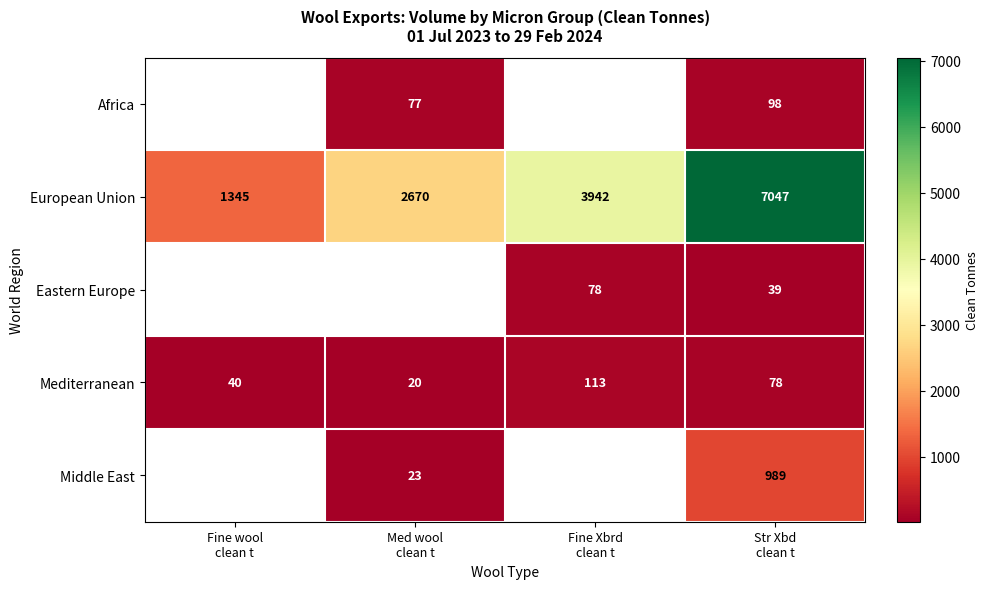

What is the average value of the Mediterranean series?

63